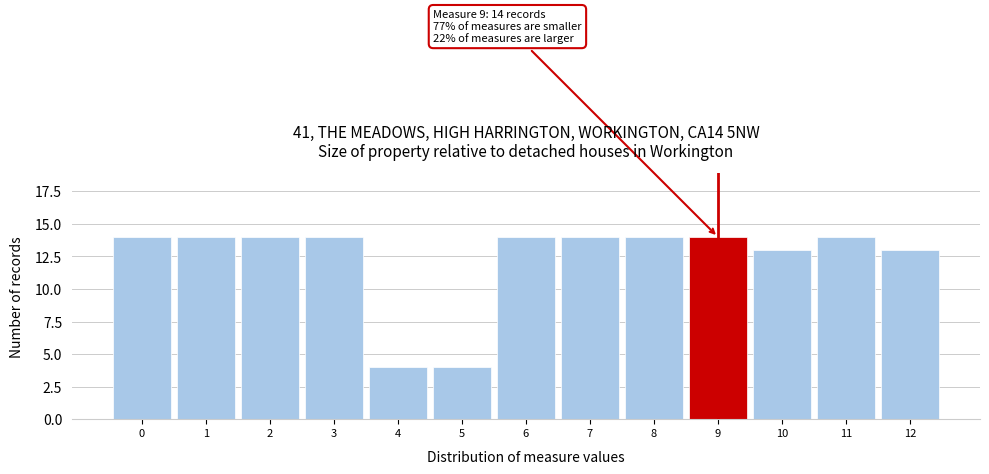

Reading left to right, transcribe all the data shown in this chart.

0=14	1=14	2=14	3=14	4=4	5=4	6=14	7=14	8=14	9=14	10=13	11=14	12=13